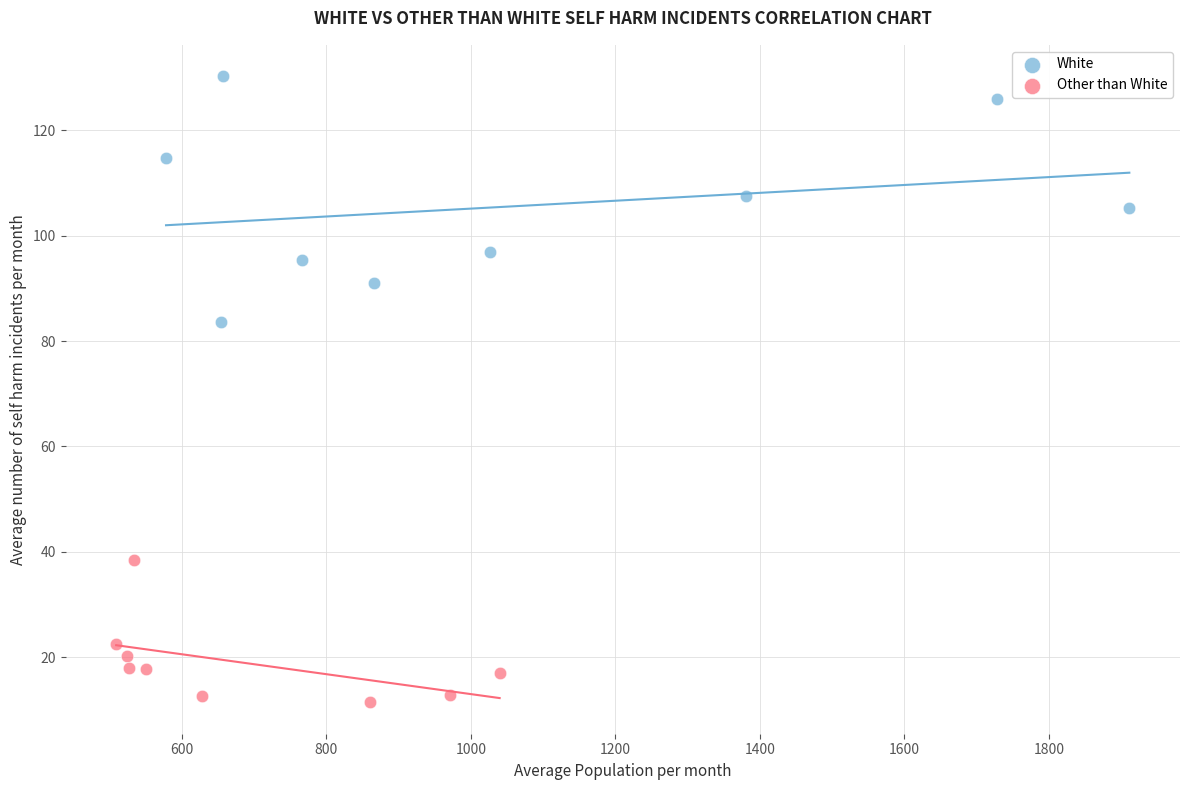

Which series has the largest Y range (max minus min)?

White